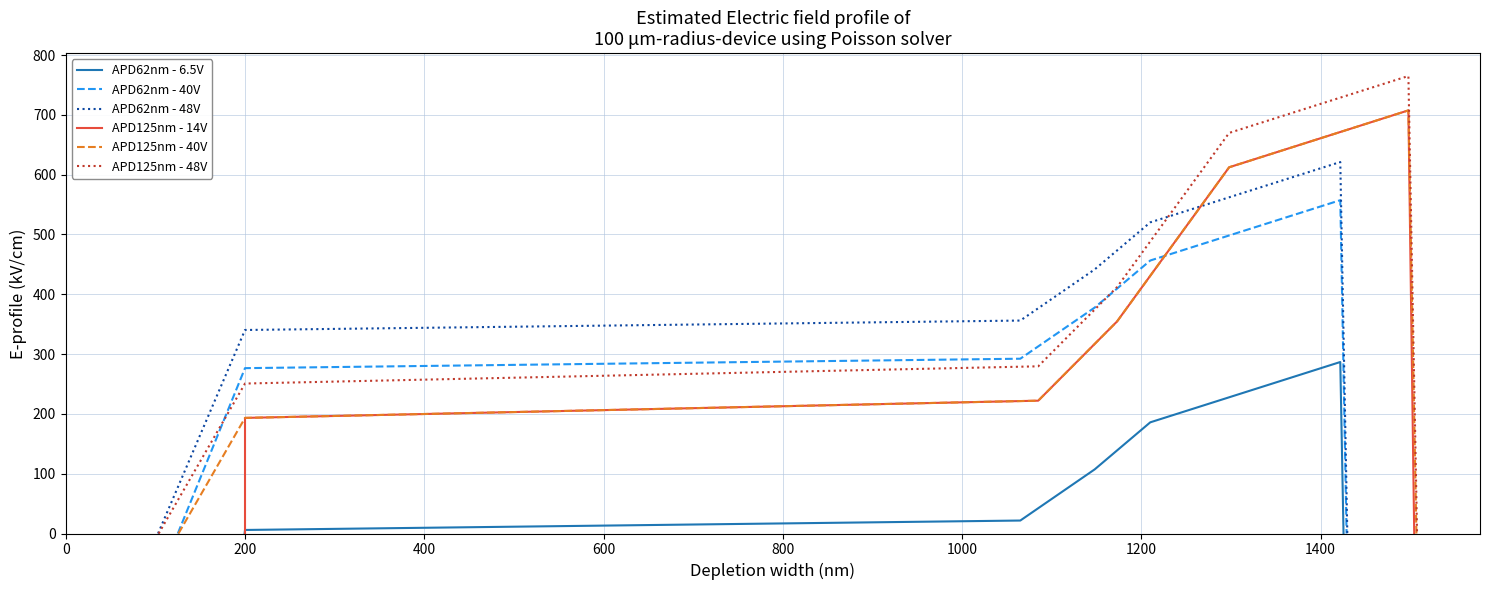

True or false: APD125nm - 14V has more than 2 points higher than both neighbors.

False